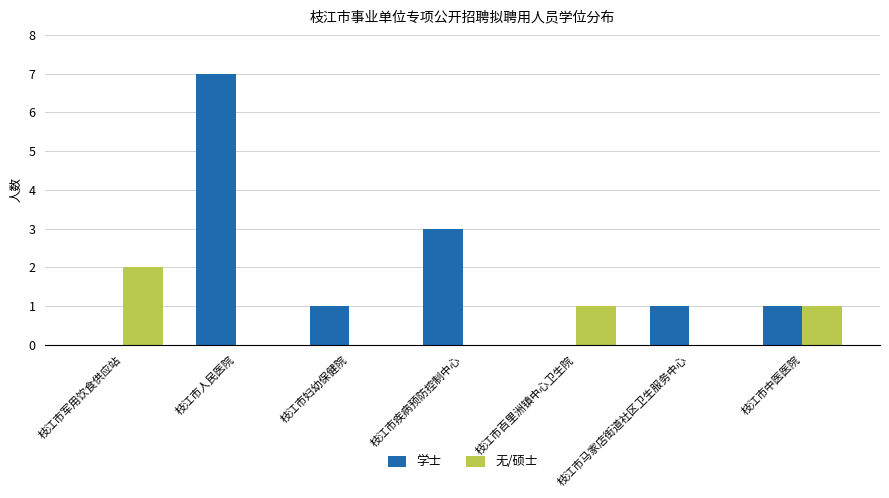

Is the value of 无/硕士 at 枝江市人民医院 greater than the value of 学士 at 枝江市妇幼保健院?

No